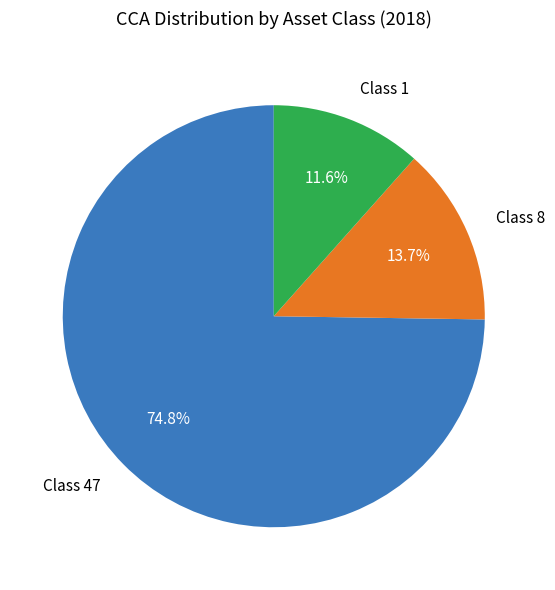

Combined, what portion of the pie is Class 1 and Class 47?

86.3%